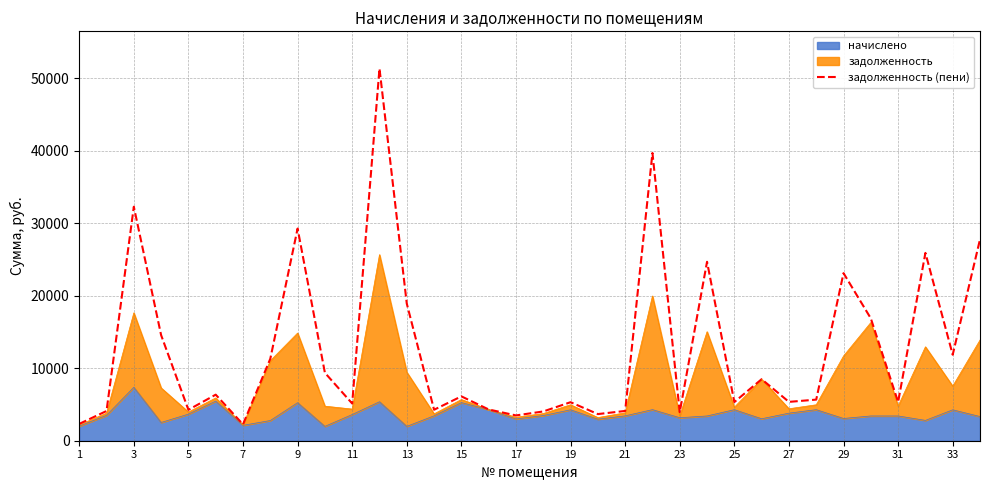

The value at 13 is 5056.5. True or false?

False